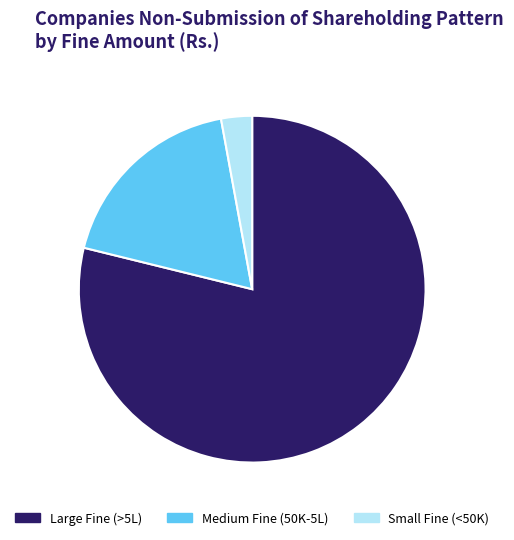

Is there any slice that represents more than half of the pie?

Yes